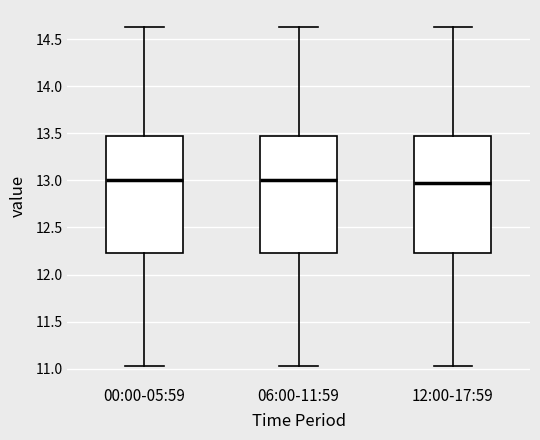

Reading left to right, read every box against the y-axis: the position of its median line, the range the box covers, and the ends of its whiskers. The values are not printed on the chart, so give them approximately, as read against the axis.

00:00-05:59: median 13.00, box 12.25 to 13.45, whiskers 11.05 to 14.65
06:00-11:59: median 13.00, box 12.25 to 13.45, whiskers 11.05 to 14.65
12:00-17:59: median 12.95, box 12.25 to 13.45, whiskers 11.05 to 14.65